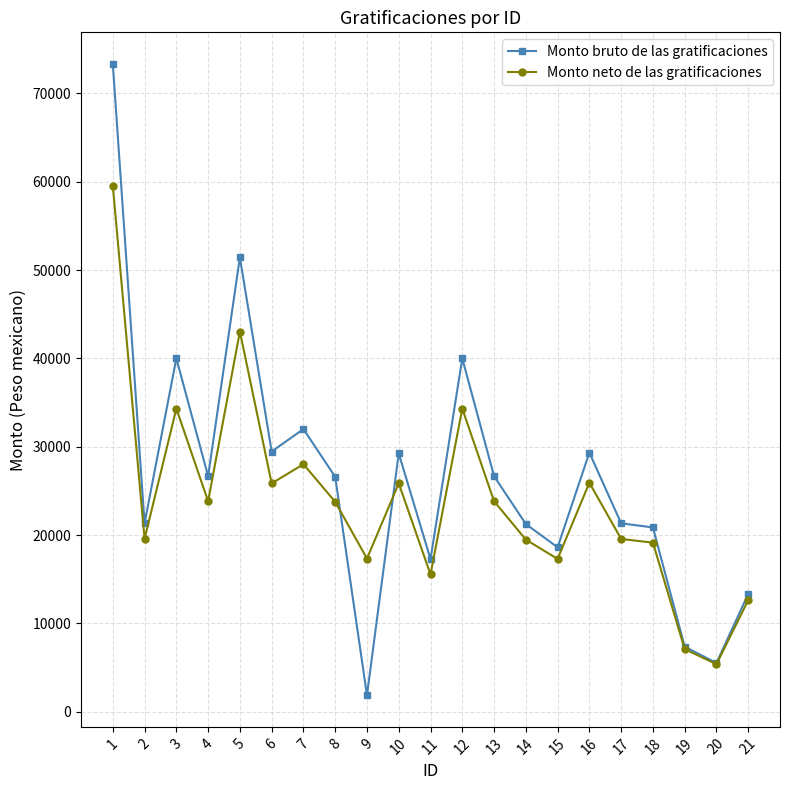

What is the minimum value for Monto neto de las gratificaciones?

5384.2